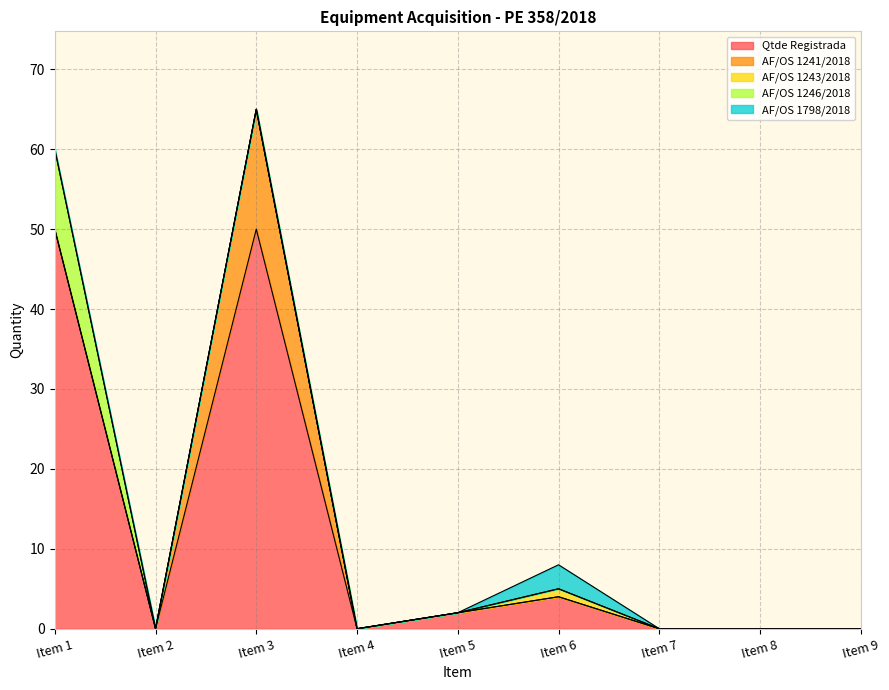

Between Item 3 and Item 4, which series saw the biggest shift?

Qtde REGISTRADA